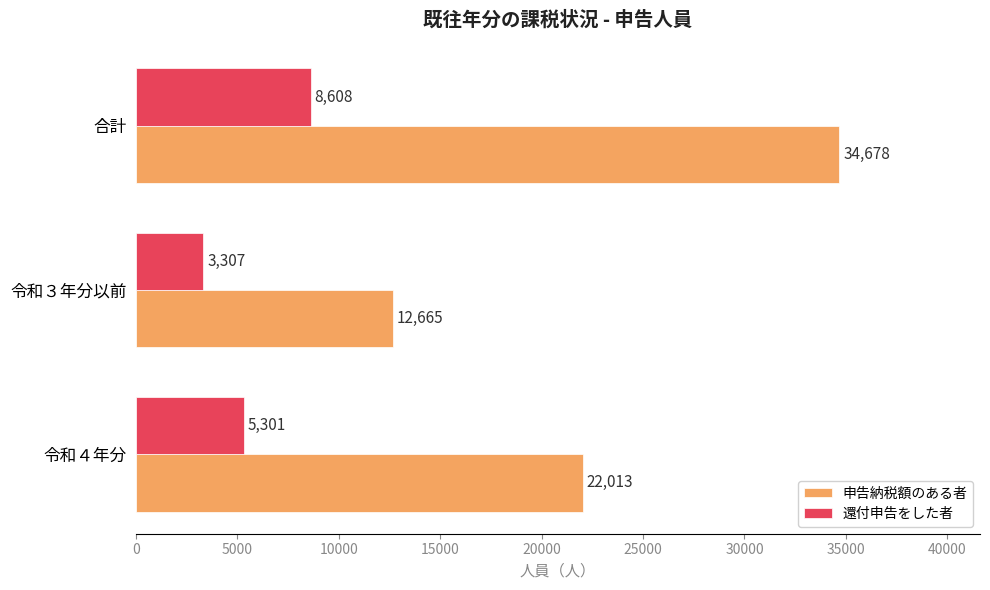

What is the greatest value displayed?

34678